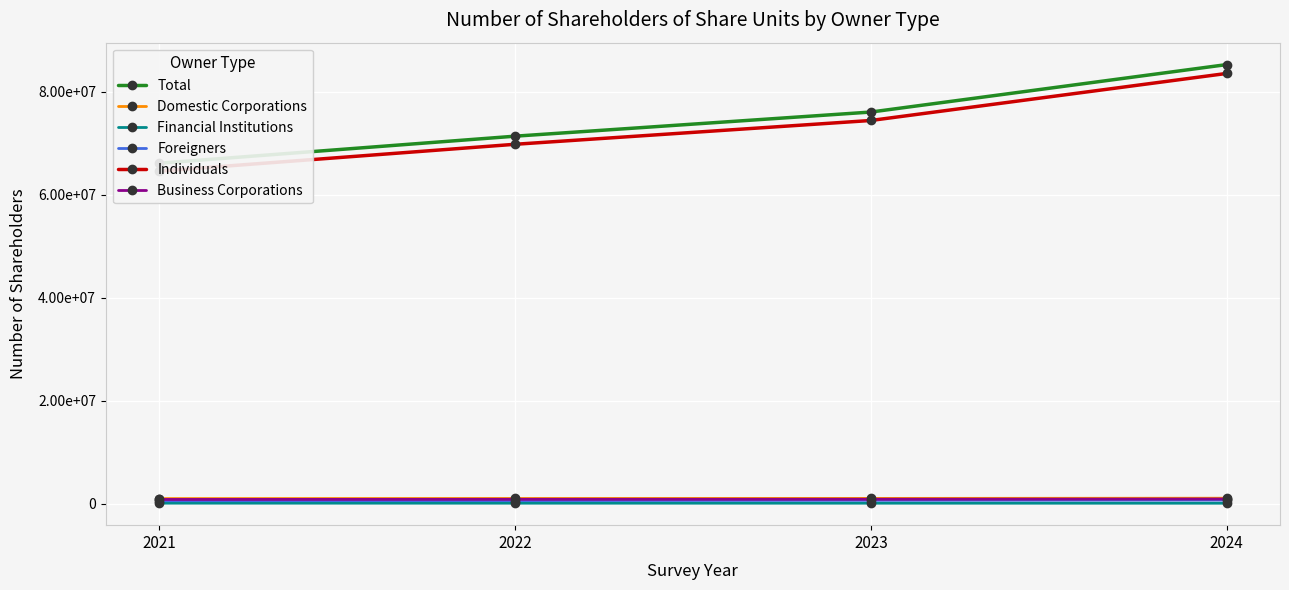

Which series has the largest range (max minus min)?

Total